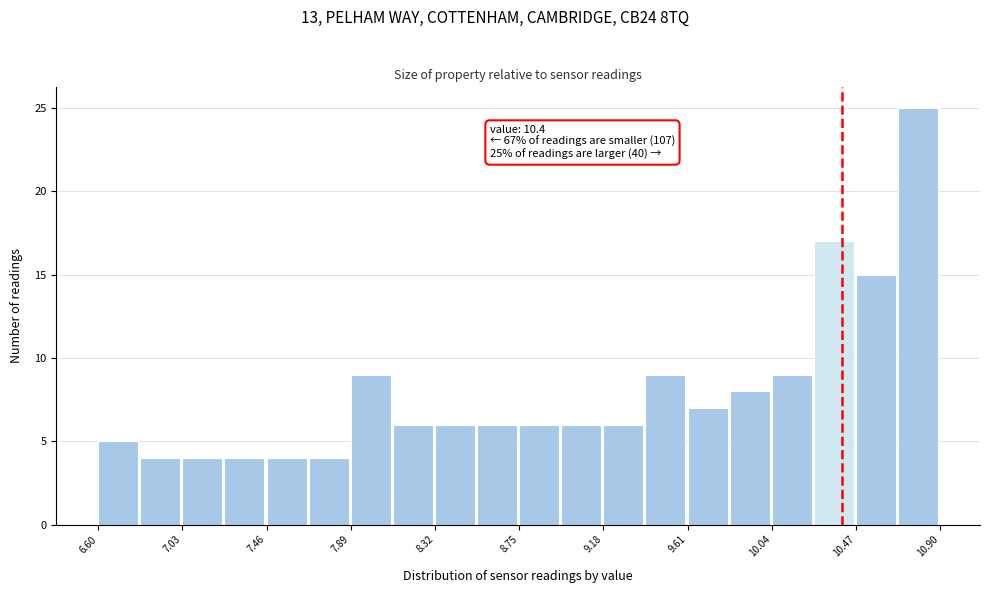

Over which range of the x-axis is the bar tallest?

10.685 to 10.900